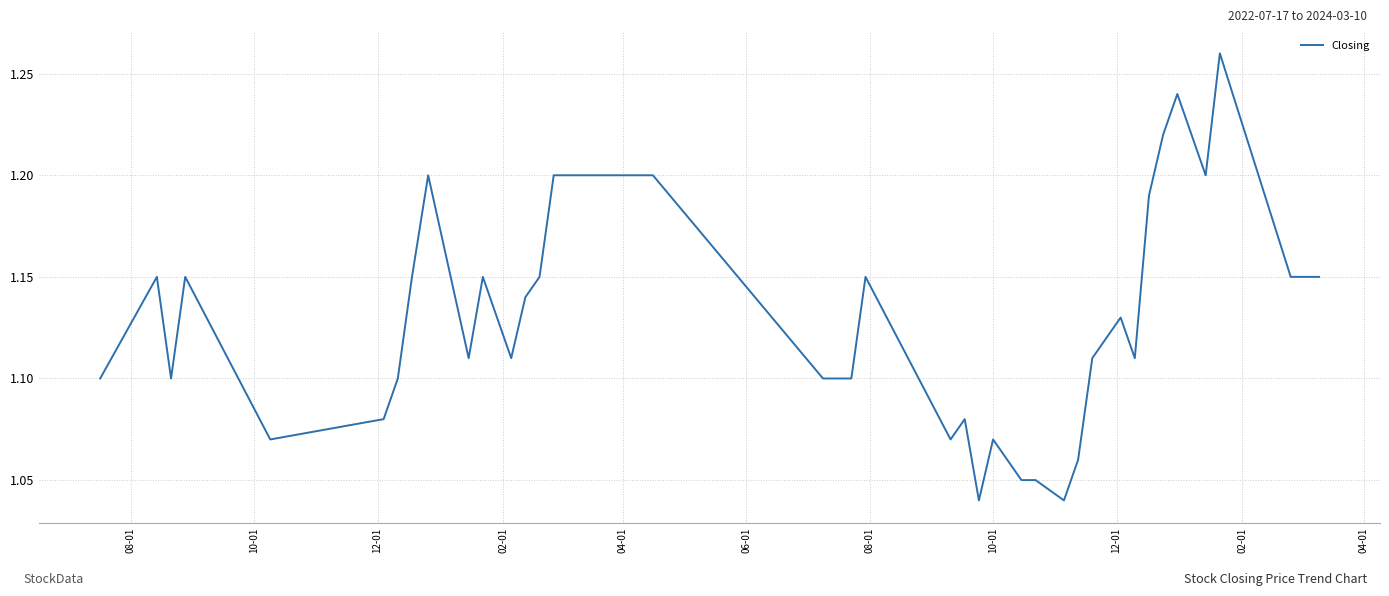

How many categories are shown in the chart?

40